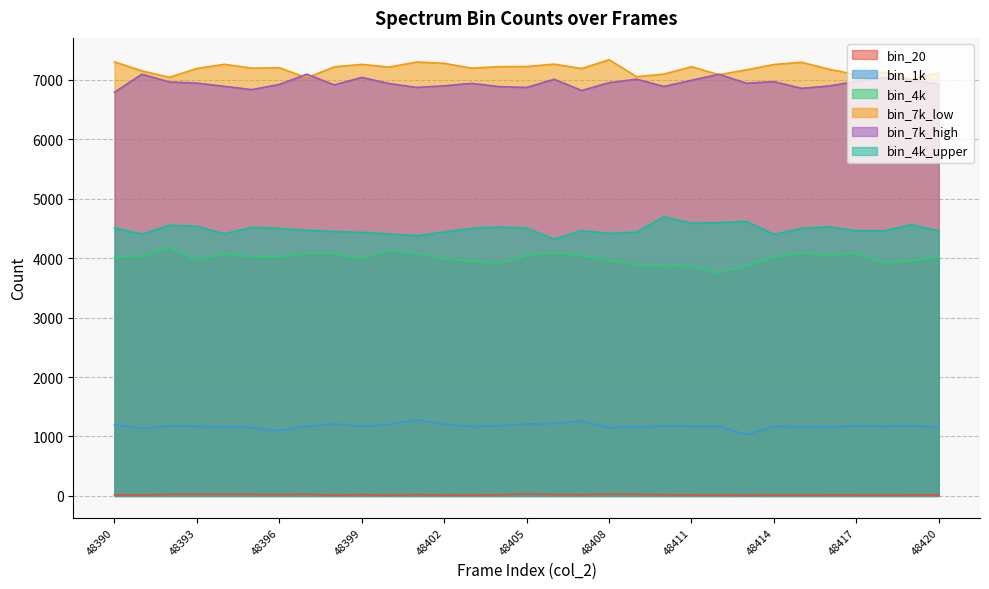

At which category does col_253 reach its first local peak?

48397